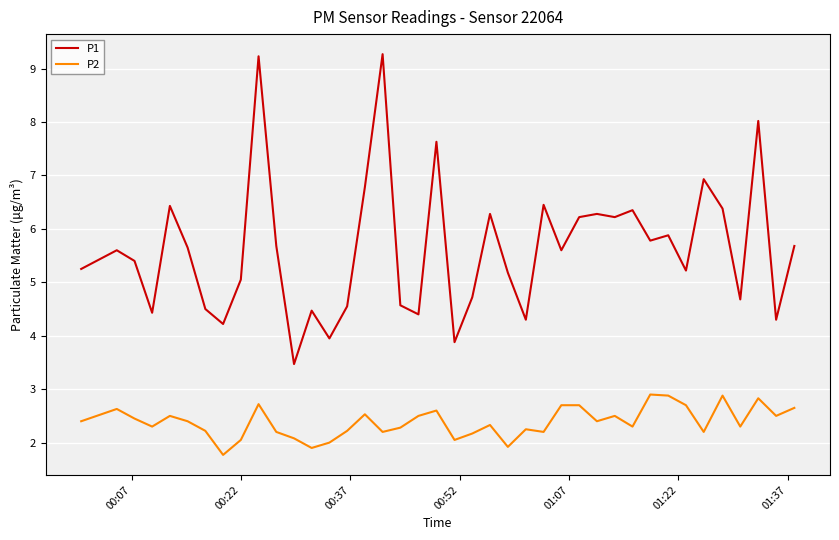

Which series has the largest total across all categories?

P1